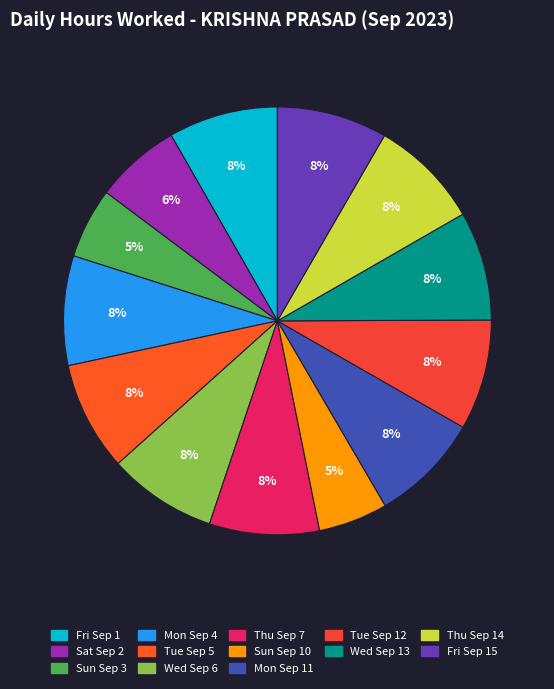

Which slice is the smallest?

Sun Sep 10